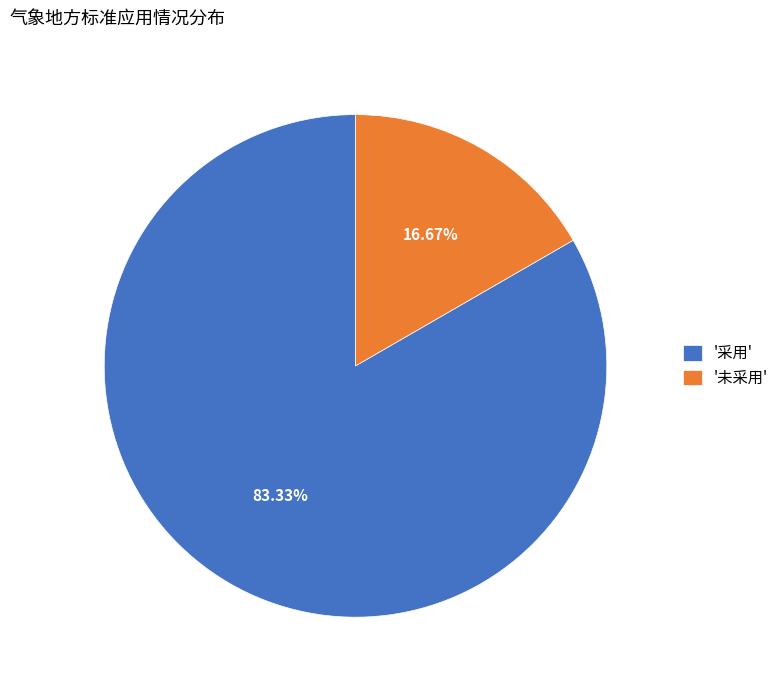

Rank the categories by value from highest to lowest.

'采用', '未采用'